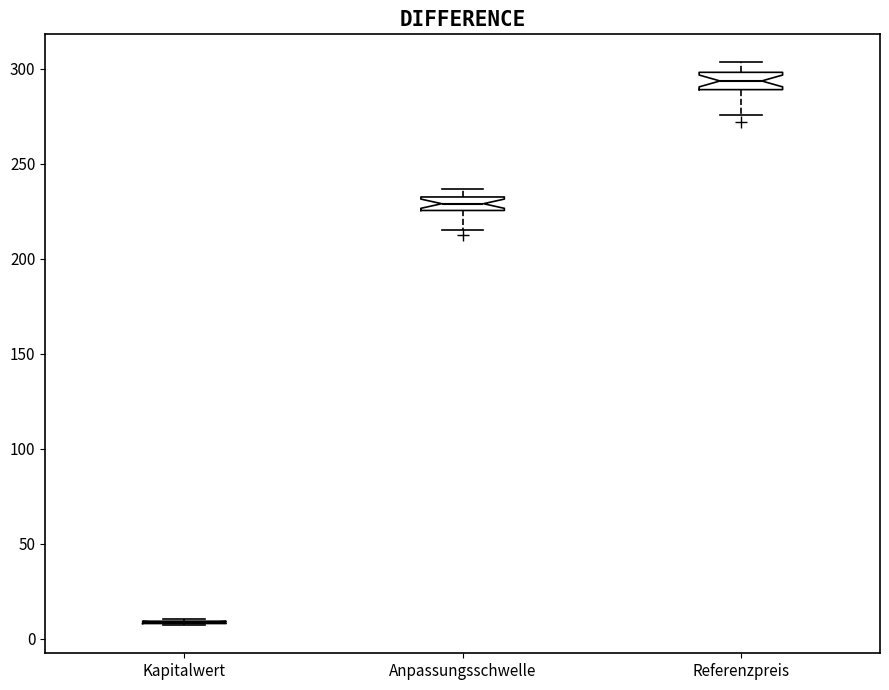

Where does the median line of the box for Anpassungsschwelle sit on the y-axis? The values are not printed on the chart, so give them approximately, as read against the axis.

230